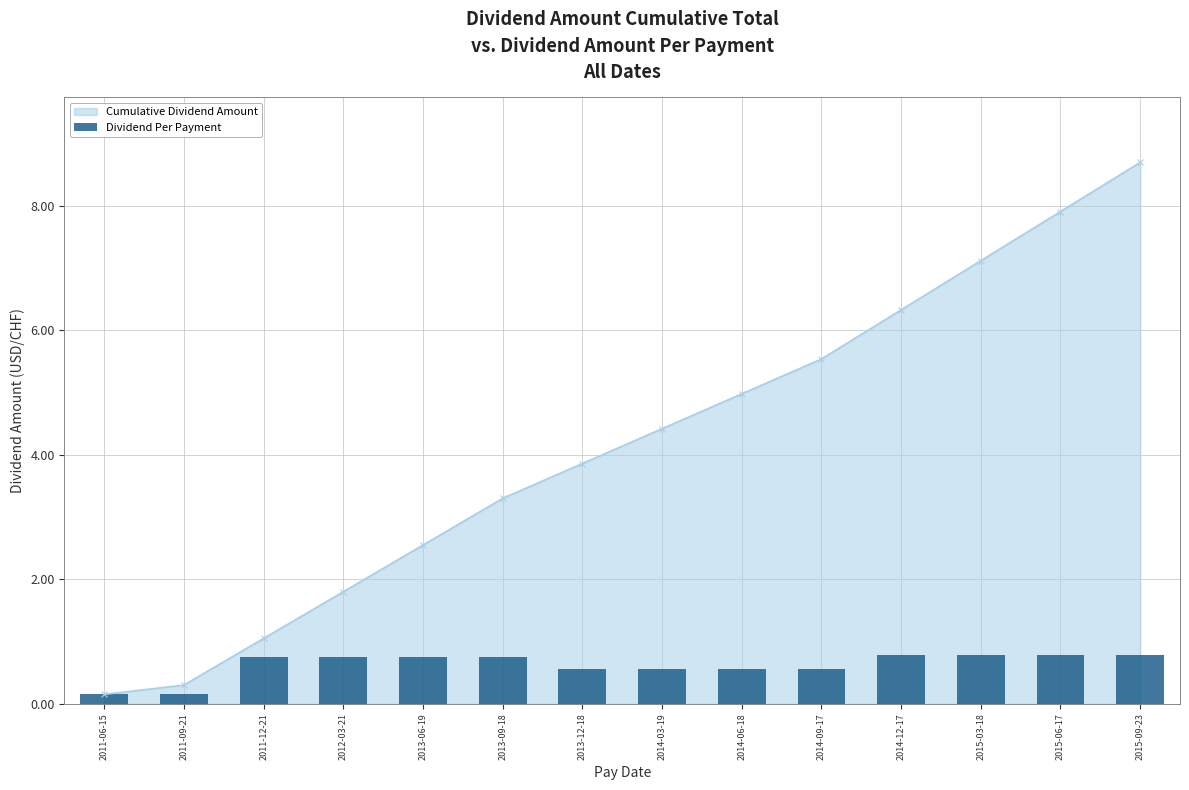

At which category does the chart reach its peak across all series?

2014-12-17